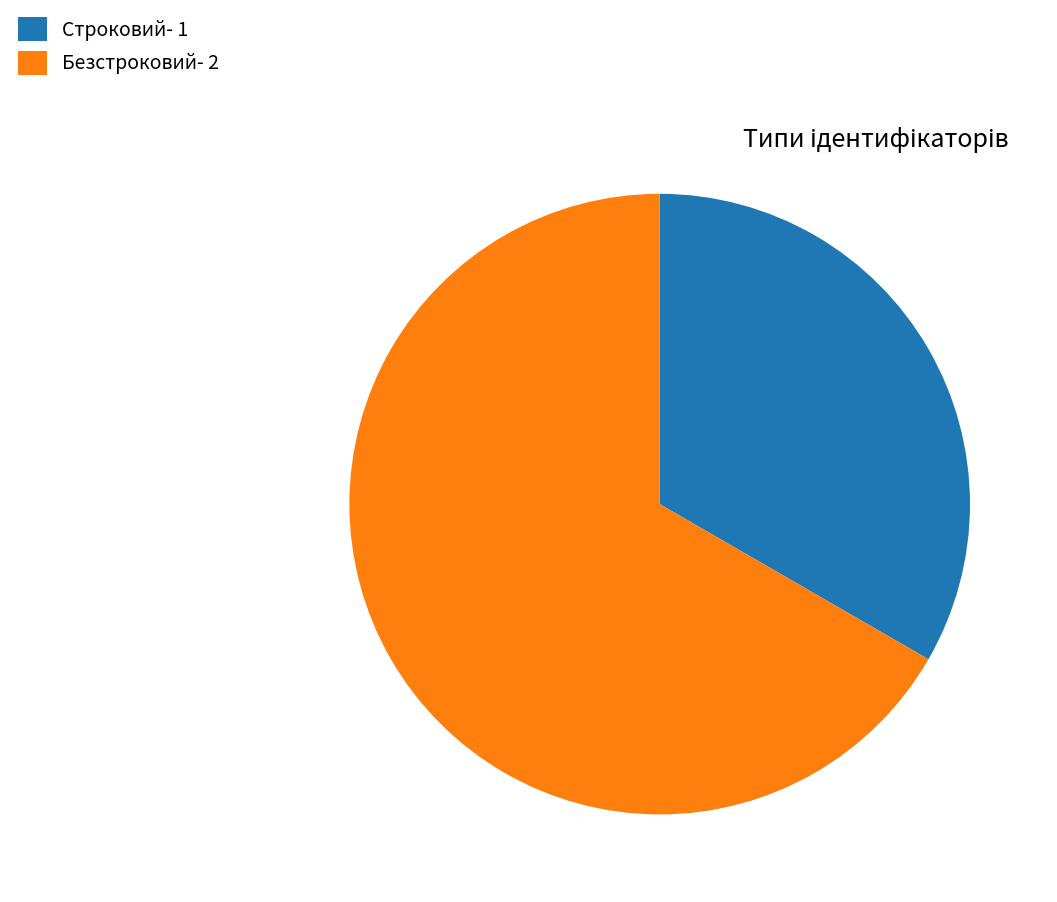

Is there a majority slice in this chart?

Yes